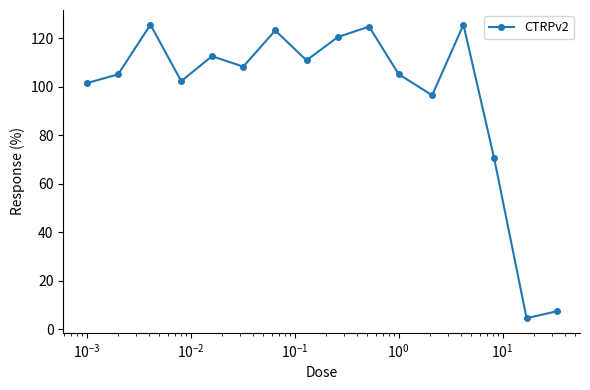

What is the difference between the second highest and minimum values?

121.0